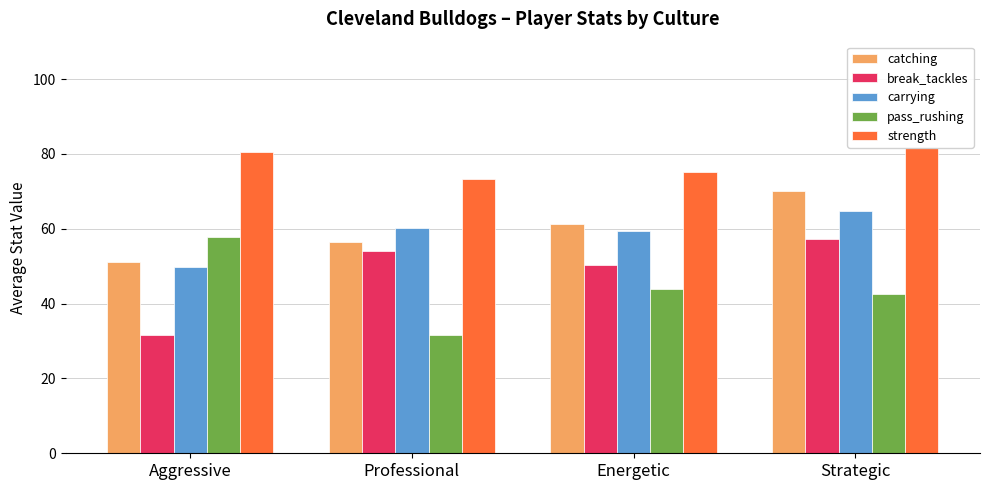

Rank the categories by strength value from lowest to highest.

Professional, Energetic, Aggressive, Strategic